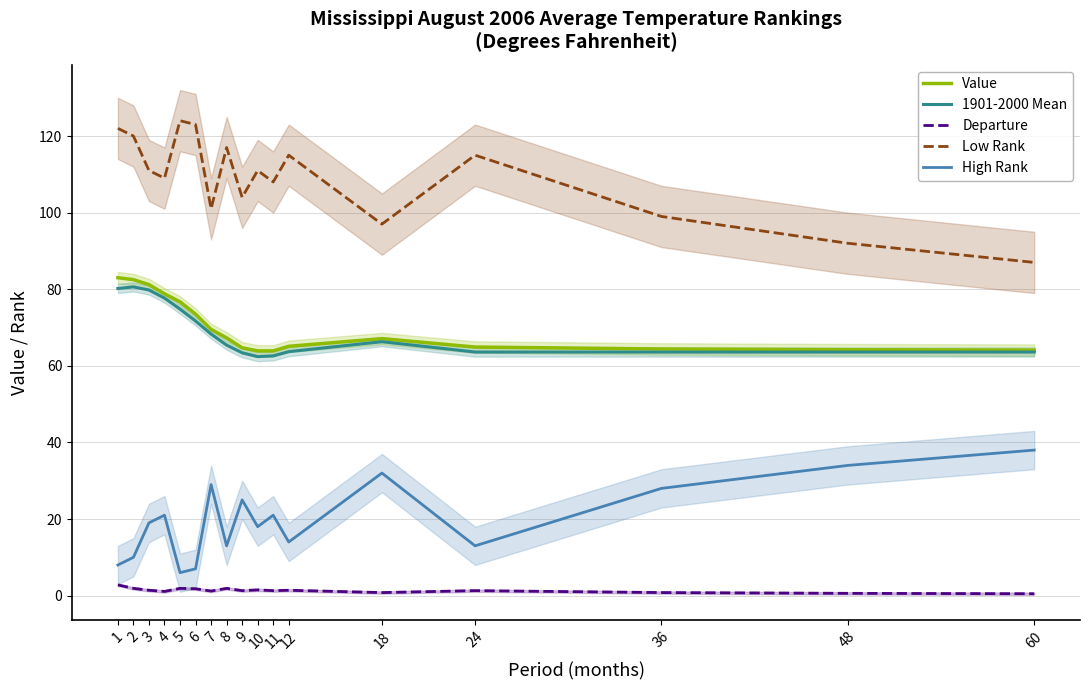

At which category is the sum across all series the highest?

1